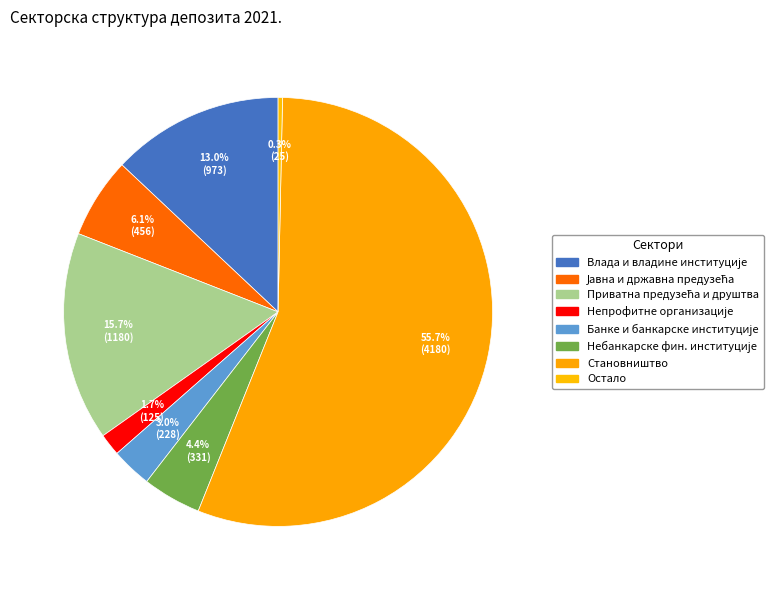

Which slice is the largest?

Становништво